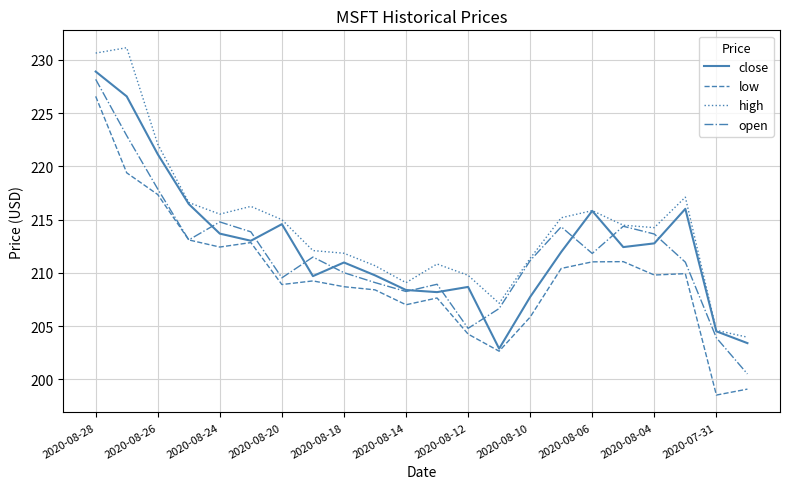

Which series has the largest total across all categories?

high